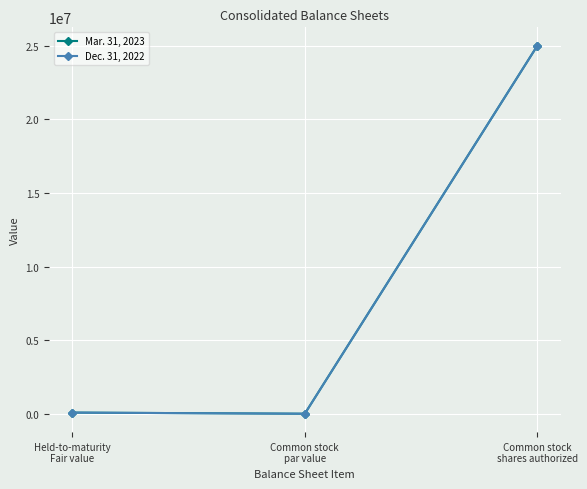

How many distinct data groups are displayed?

2